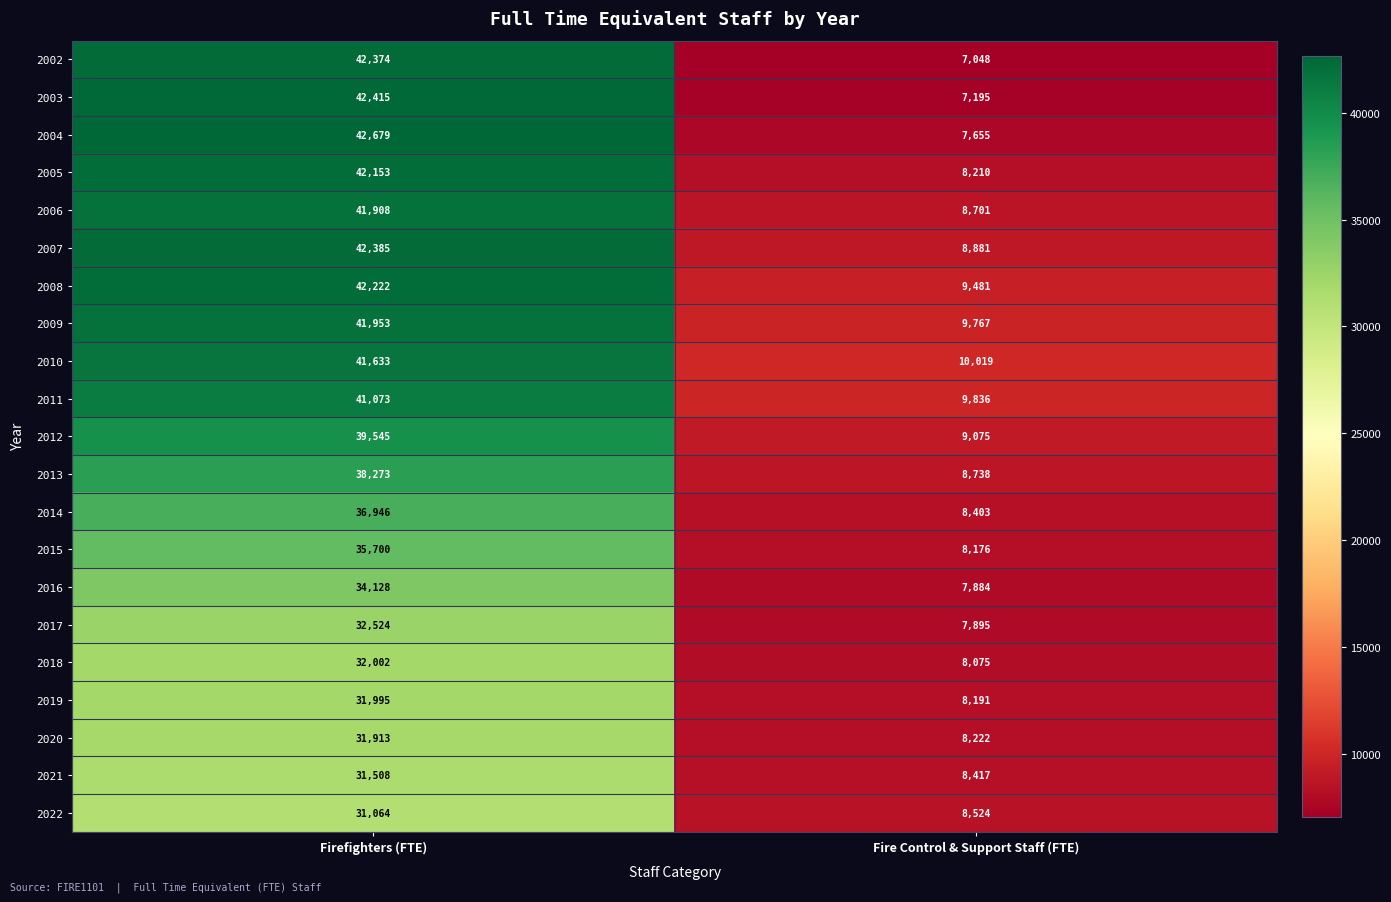

Which category has the lowest value across all series?

Fire Control & Support Staff (FTE)